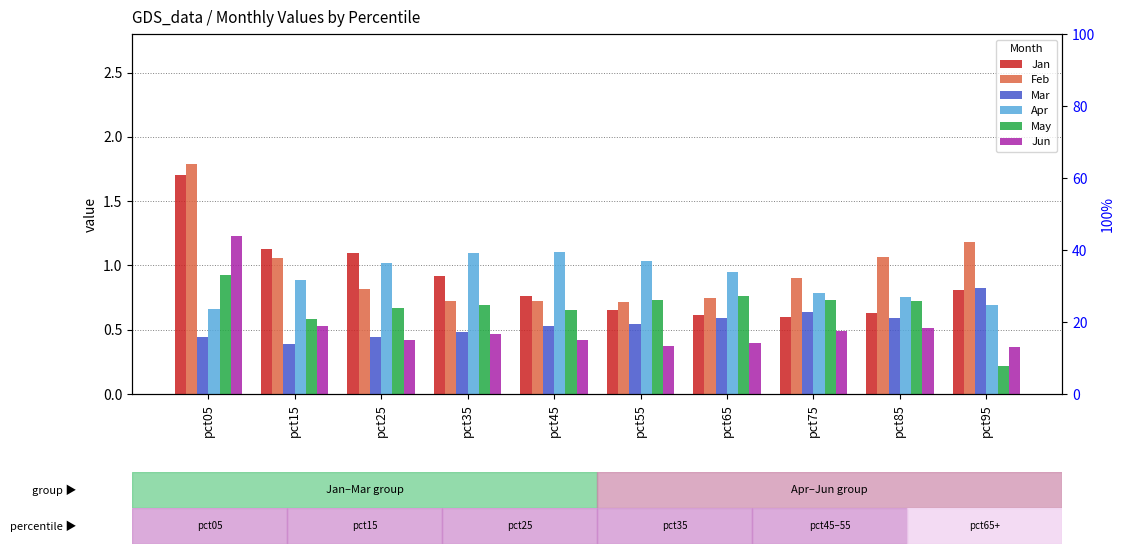

Which has a higher value, pct55 or pct65?

pct55